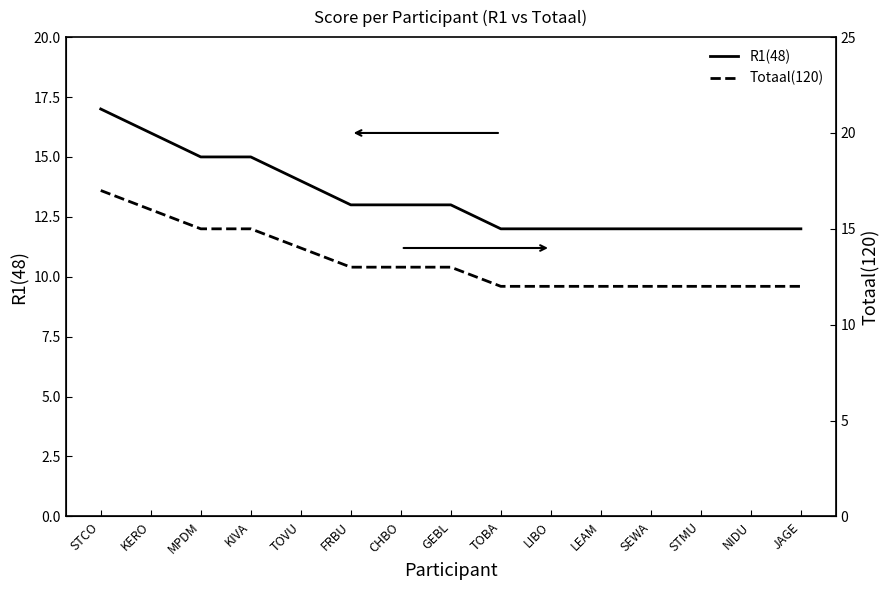

What is the label of the 2nd point from the right?

NIDU